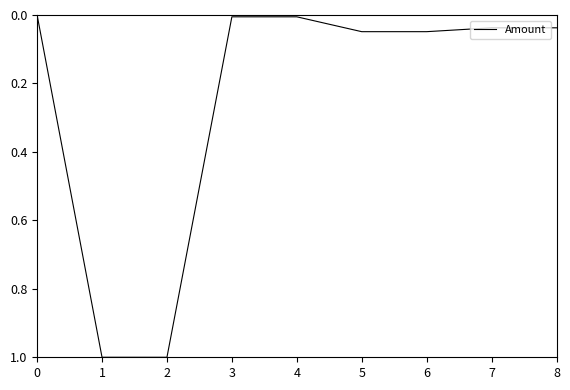

The chart shows a value of 0.5 at 2. True or false?

False